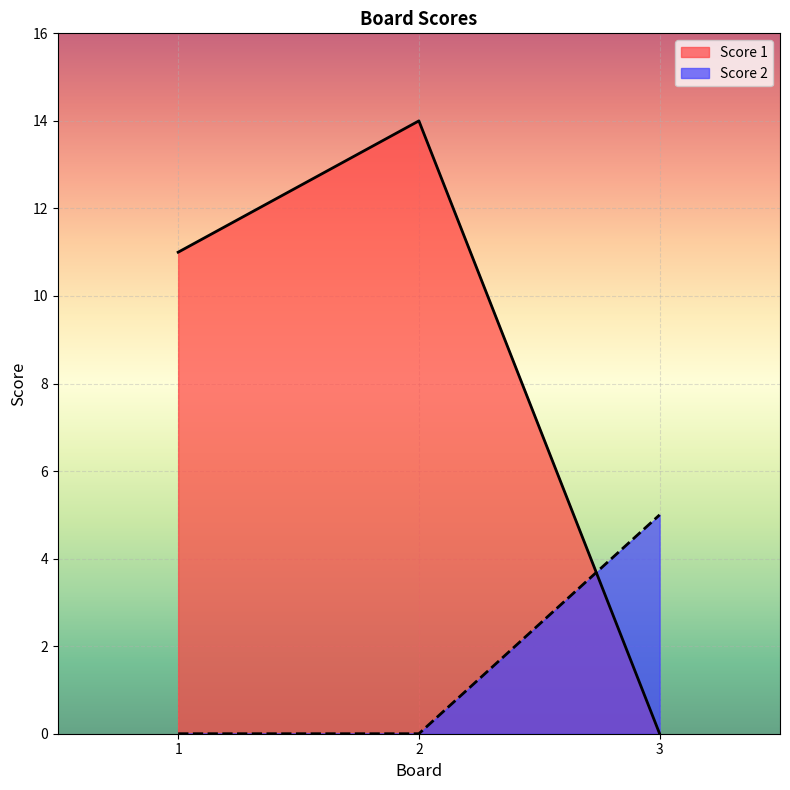

Count the Score 2 values in the range 0 to 5.

3